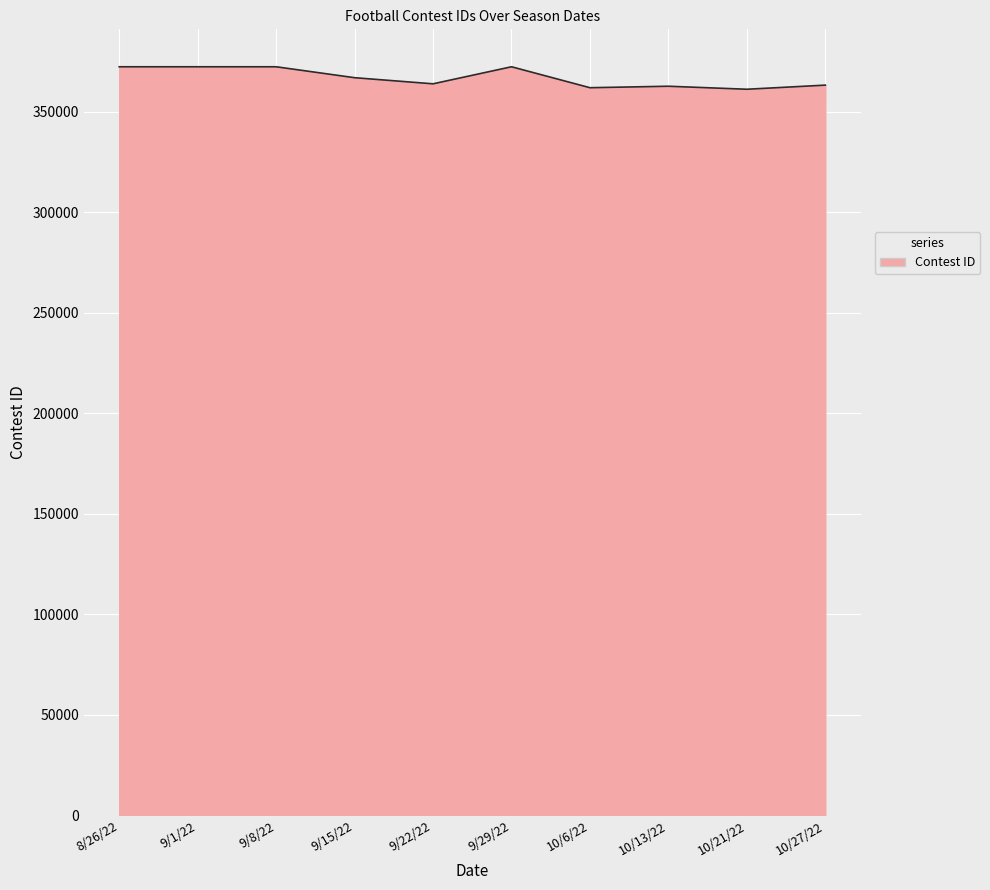

What is the difference between the values at 9/29/22 and 10/27/22?

9130